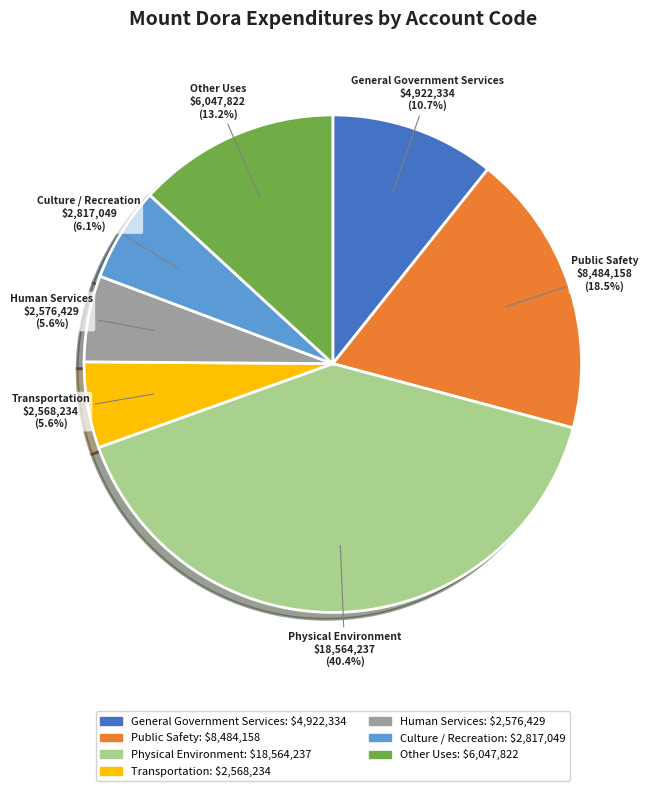

To the nearest percent, what is the average slice percentage?

14%